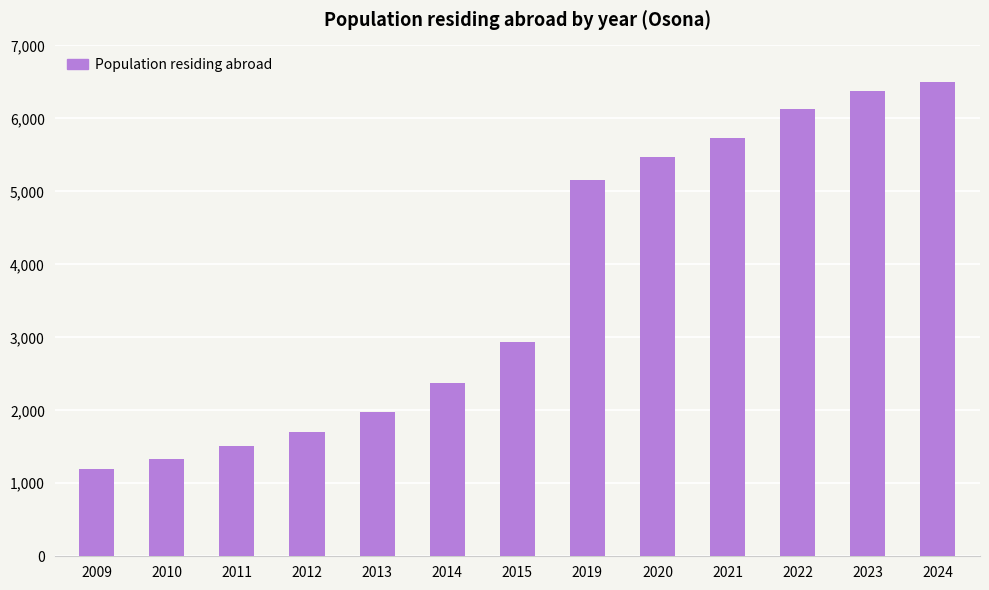

Reading right to left, extract all data points from this chart.

6505	6374	6133	5726	5467	5150	2930	2369	1979	1704	1507	1329	1191